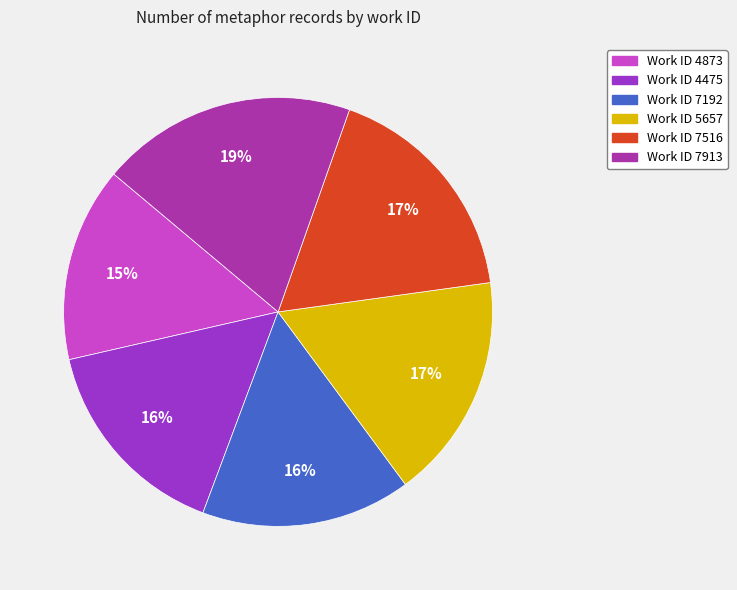

Count the number of slices in the pie.

6